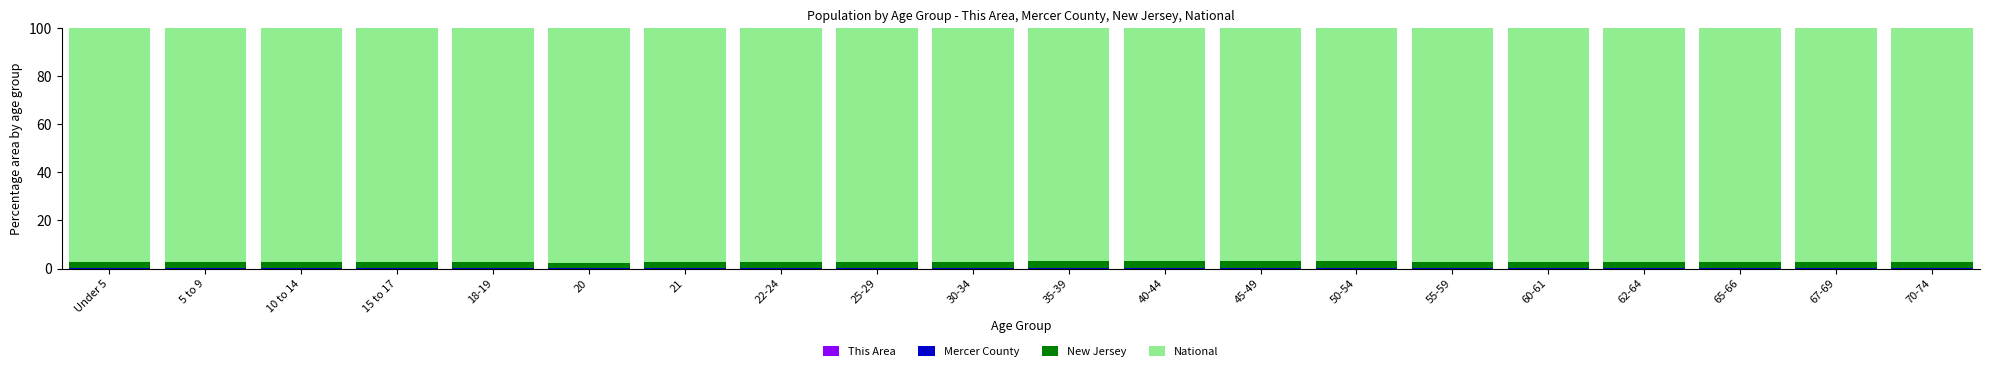

How many categories are shown in the chart?

20